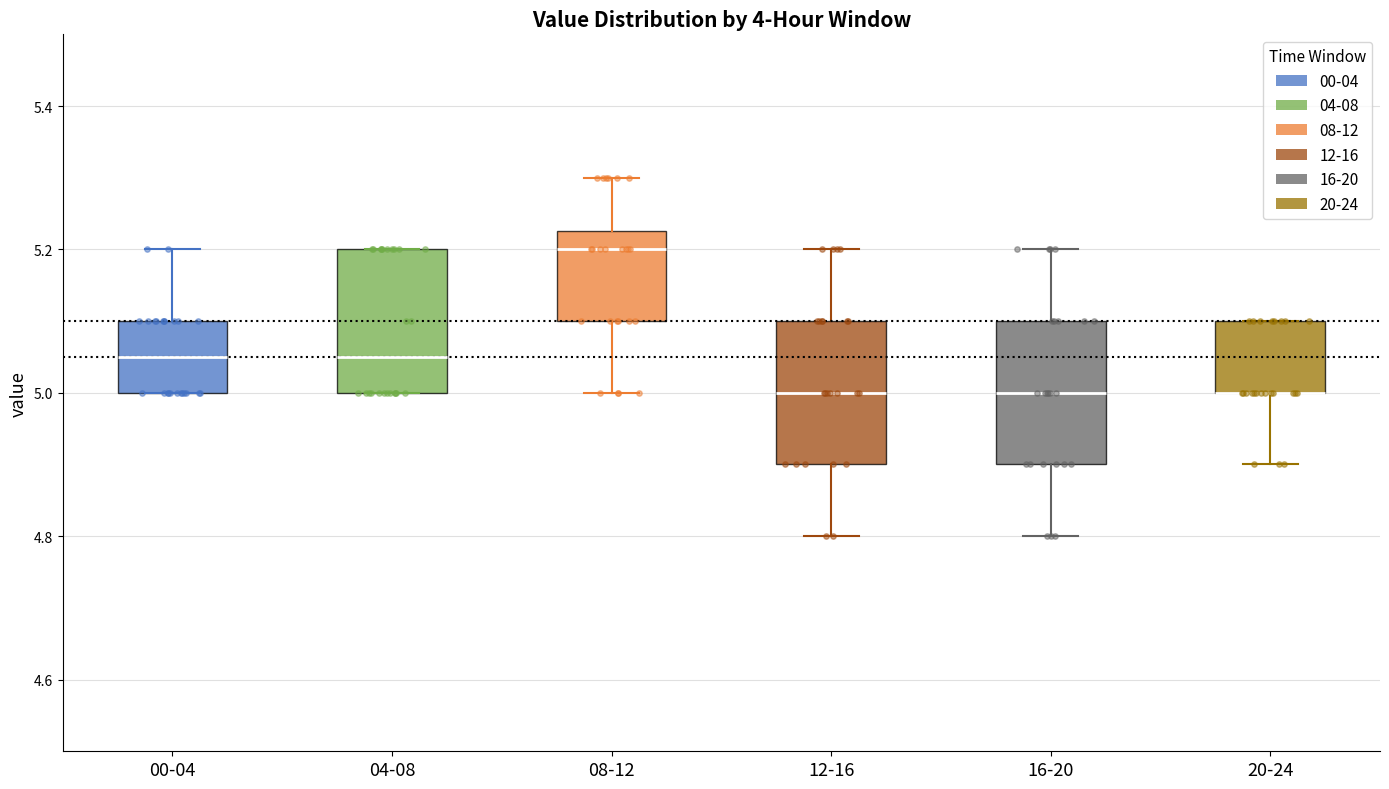

Where does the upper whisker of the box for 12-16 end on the y-axis? The values are not printed on the chart, so give them approximately, as read against the axis.

5.20